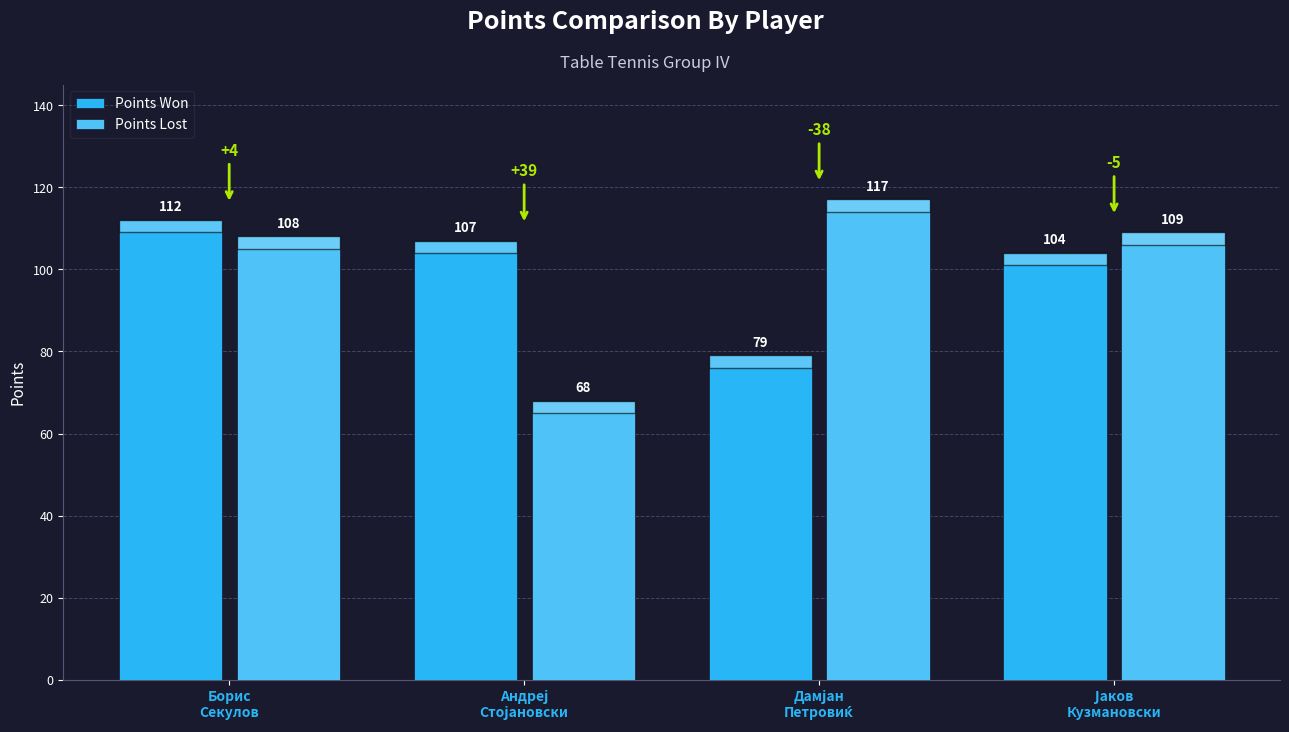

True or false: Points Lost has a value of 108 at Борис
Секулов.

True